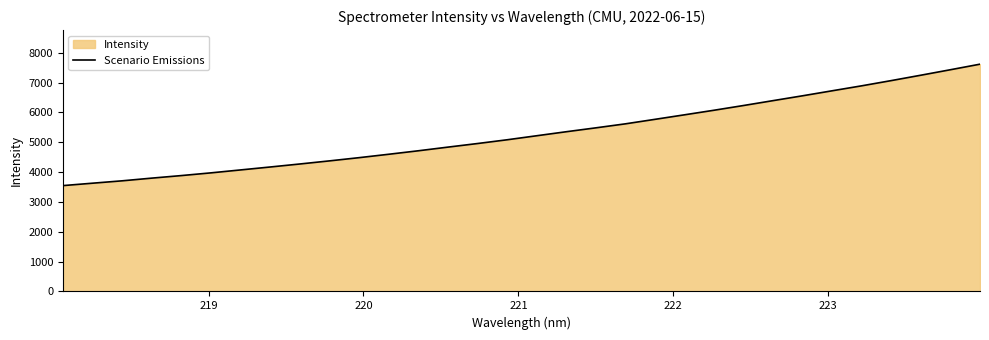

What is the difference between the maximum and minimum values?

4070.7